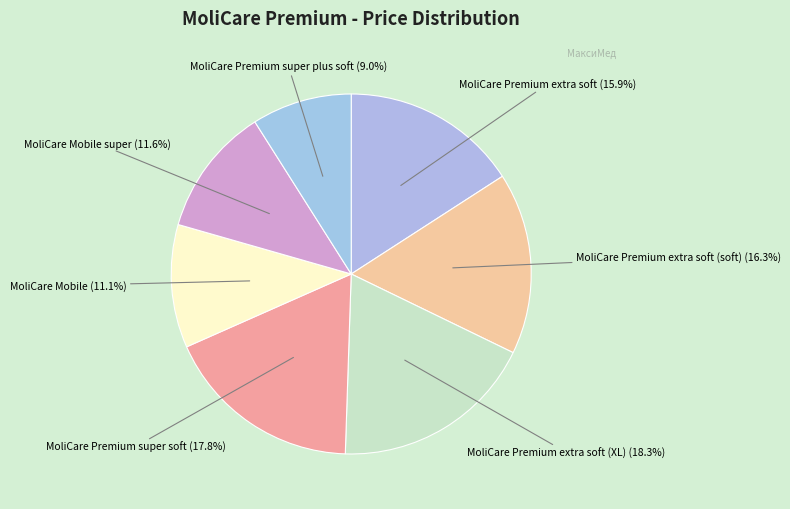

To the nearest percent, what is the difference between the largest and smallest slice percentages?

9%